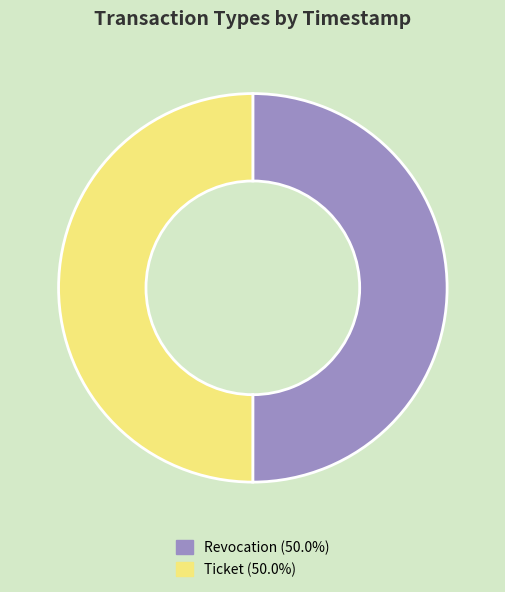

Is it true that Ticket is 50% of the pie?

True